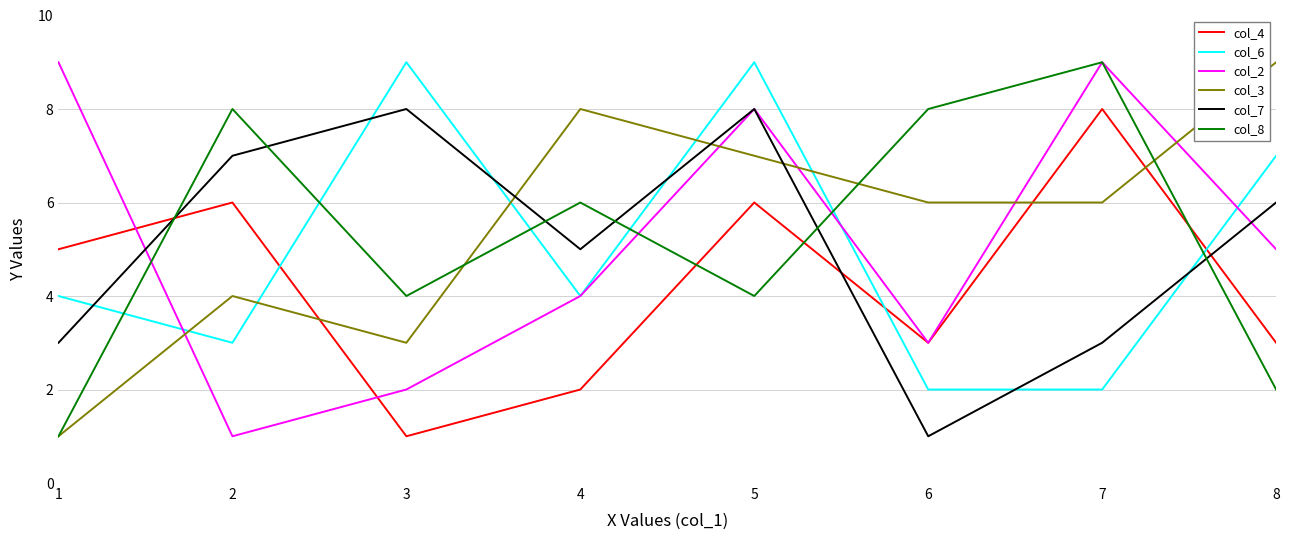

At which category does col_7 reach its first local peak?

3